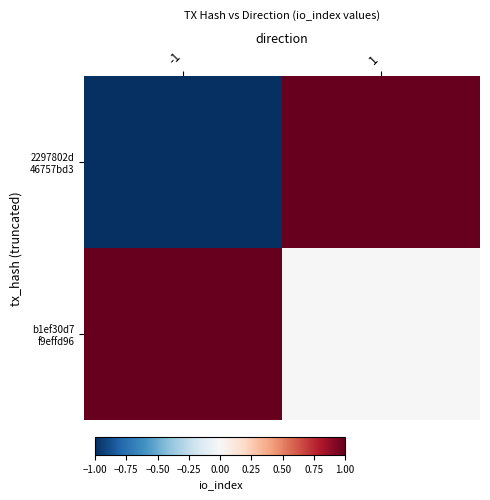

At how many categories does at least one series exceed 0?

2